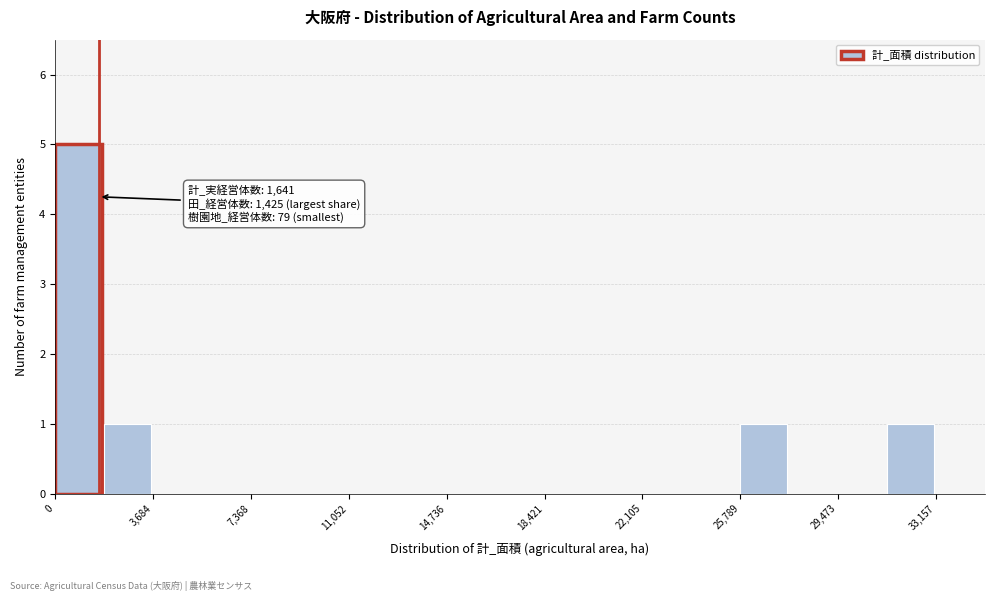

Around what value on the x-axis is the tallest bar? Give the approximate position of its centre, as read against the axis.

1000